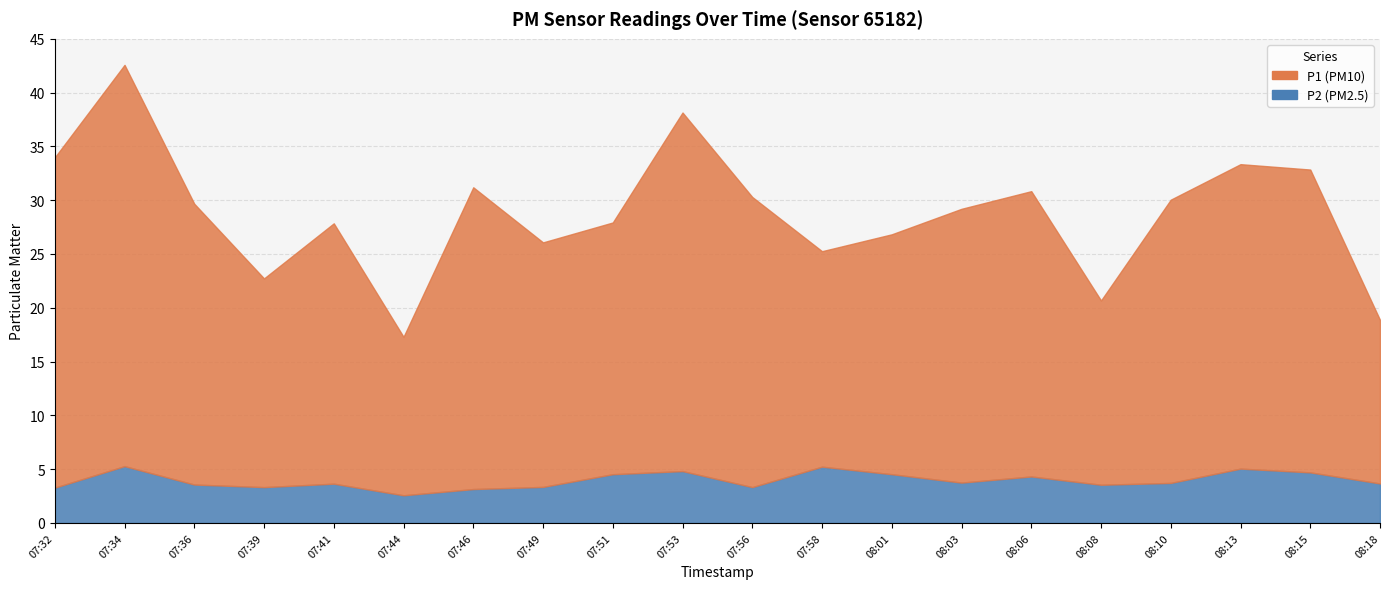

At 07:44, list the series in order from smallest to largest.

P2, P1